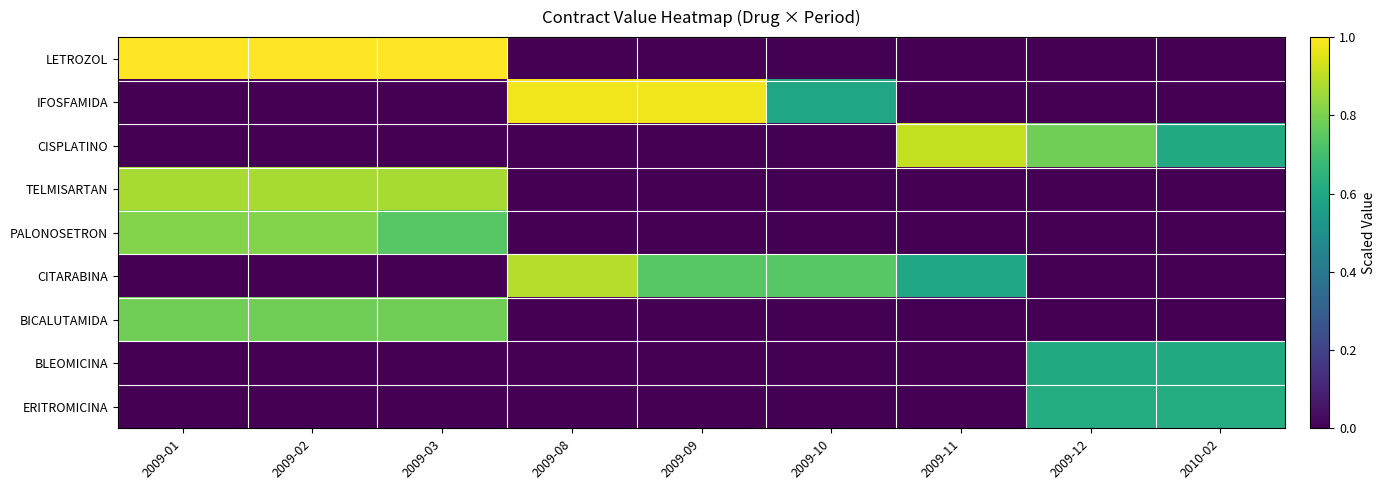

At how many categories does at least one series exceed 0?

9